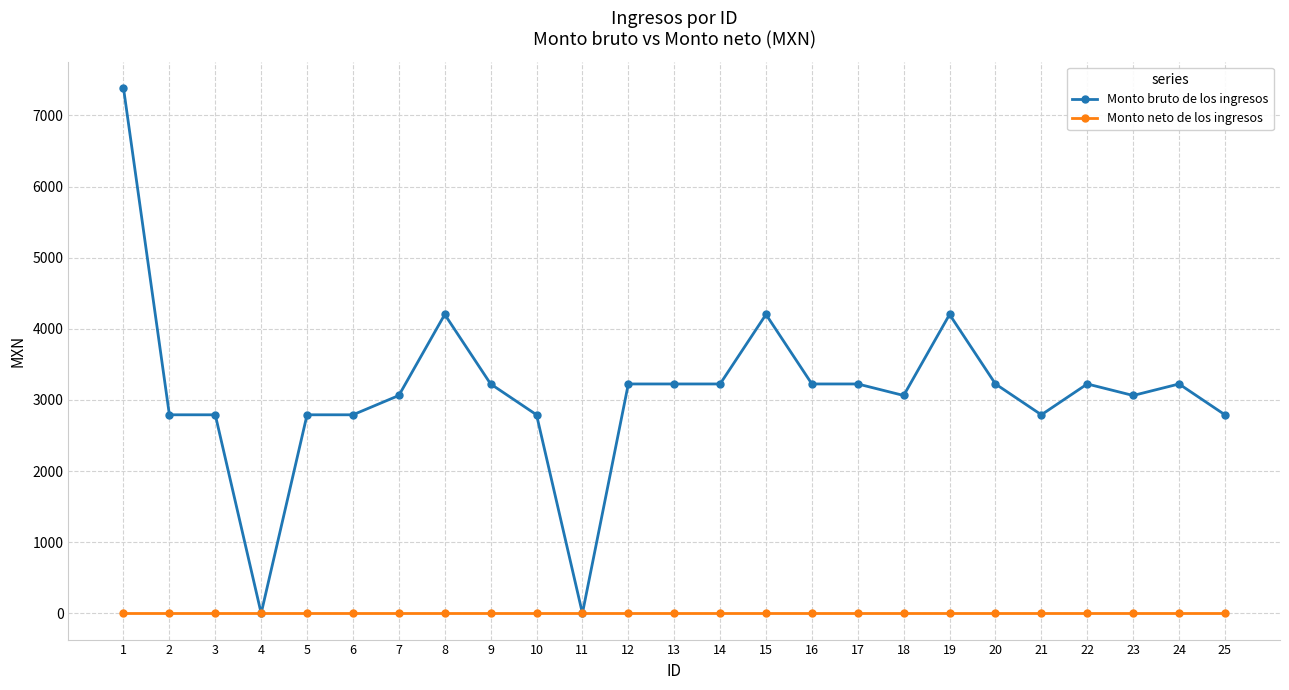

What is the total value across all series at 18?

3063.0